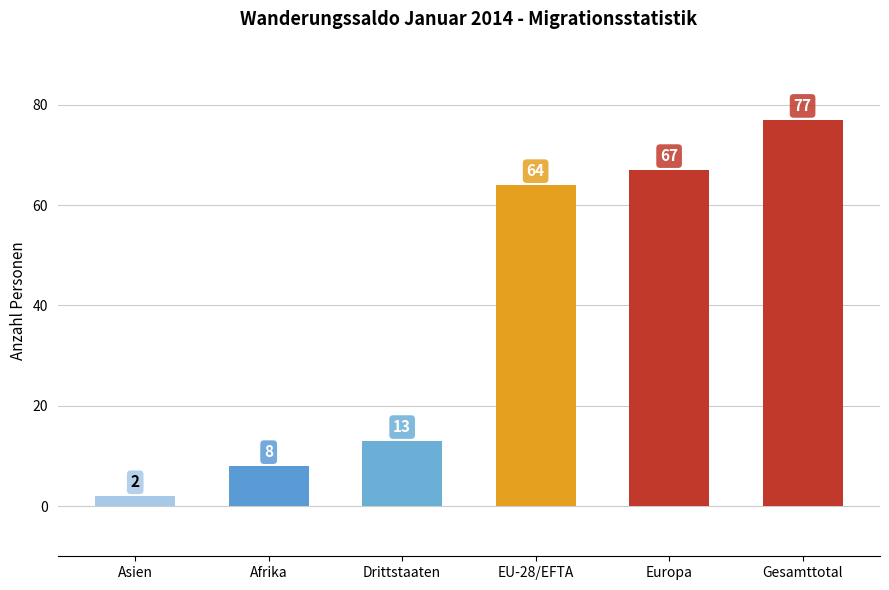

Reading left to right, transcribe all the data shown in this chart.

Asien=2	Afrika=8	Drittstaaten=13	EU-28/EFTA=64	Europa=67	Gesamttotal=77